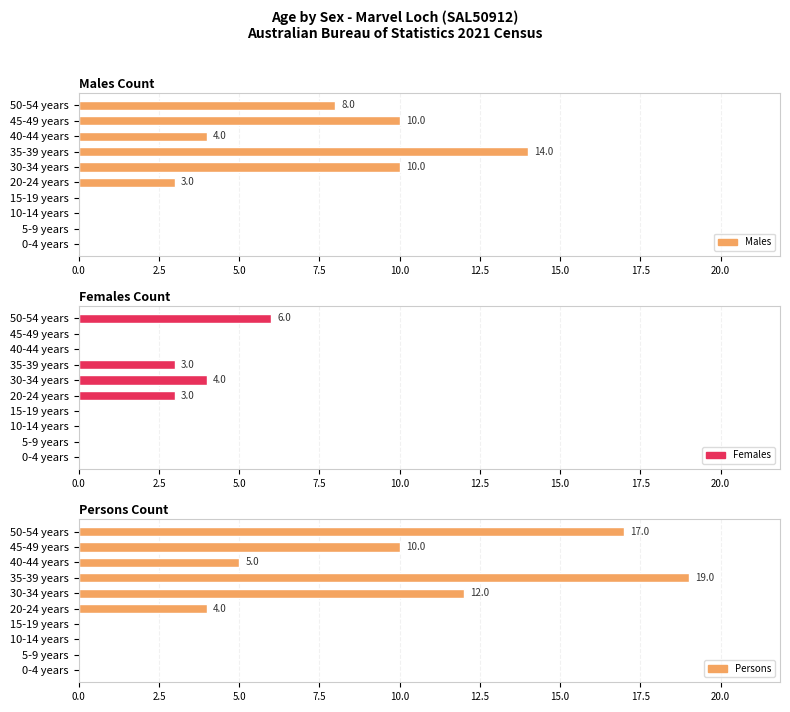

True or false: Females has a value of 1 at 35-39 years.

False